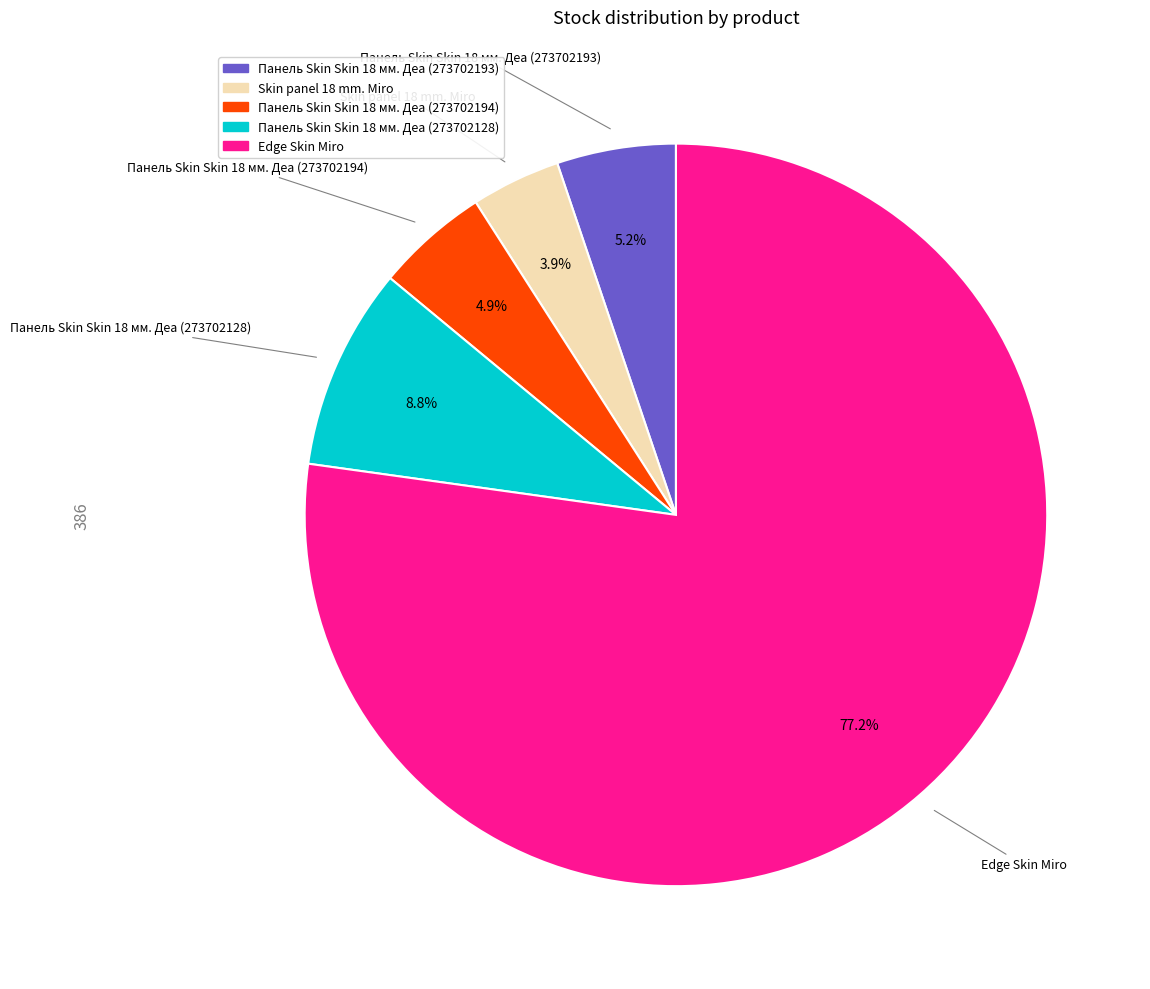

Combined, do Skin panel 18 mm. Miro and Панель Skin Skin 18 мм. Деа (273702194) account for over 50%?

No